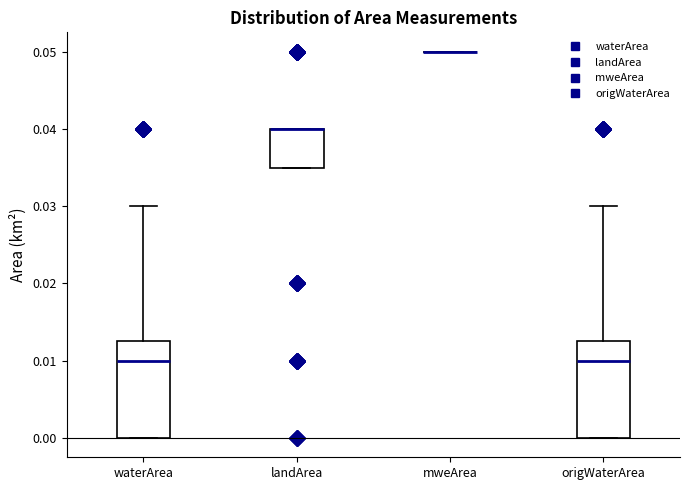

Reading left to right, read every box against the y-axis: the position of its median line, the range the box covers, and the ends of its whiskers. The values are not printed on the chart, so give them approximately, as read against the axis.

waterArea: median 0.010, box 0.000 to 0.013, whiskers 0.000 to 0.030
landArea: median 0.040 (drawn on the box's upper edge), box 0.035 to 0.040, whiskers 0.035 to 0.040
mweArea: box collapsed to a line at 0.050, whiskers 0.050 to 0.050
origWaterArea: median 0.010, box 0.000 to 0.013, whiskers 0.000 to 0.030